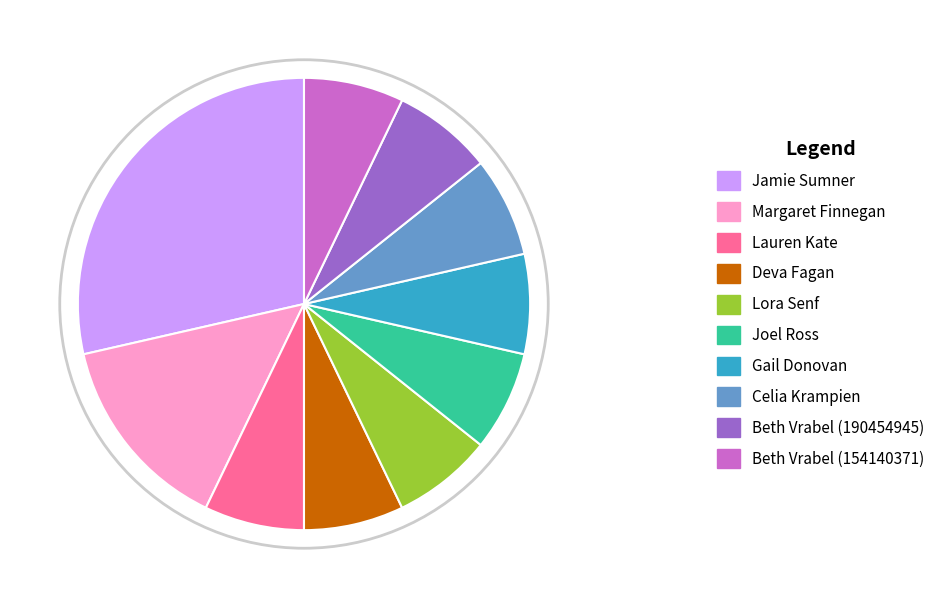

Rank the categories by value from highest to lowest.

Jamie Sumner (151469790), Margaret Finnegan (154885240), Lauren Kate (186107422), Deva Fagan (148214660), Lora Senf (183877798), Joel Ross (179237759), Gail Donovan (188925484), Celia Krampien (167342381), Beth Vrabel (190454945), Beth Vrabel (154140371)